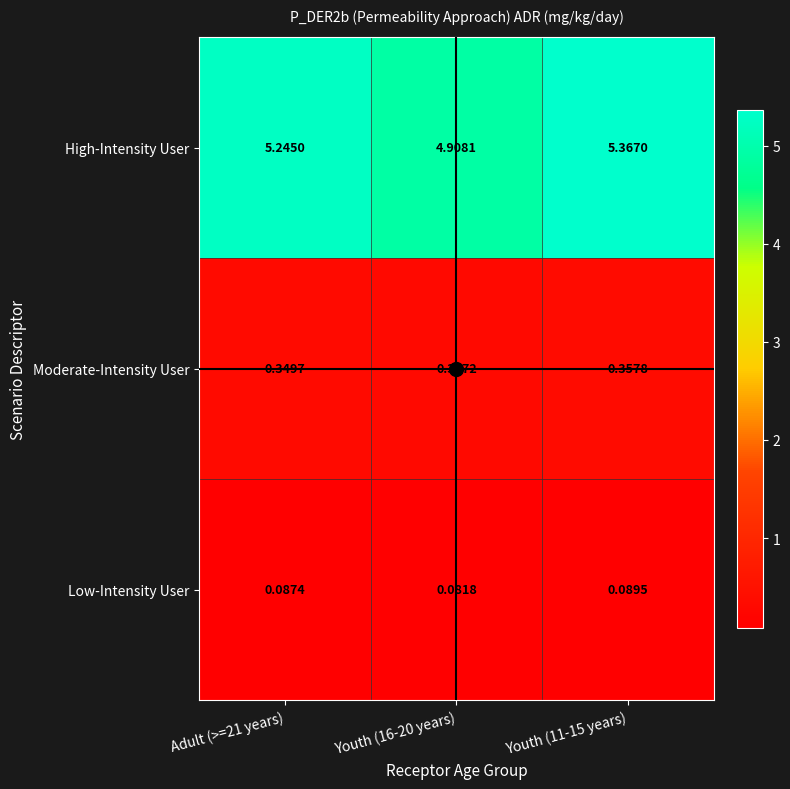

Rank the series by their maximum value, from highest to lowest.

High-Intensity User, Moderate-Intensity User, Low-Intensity User